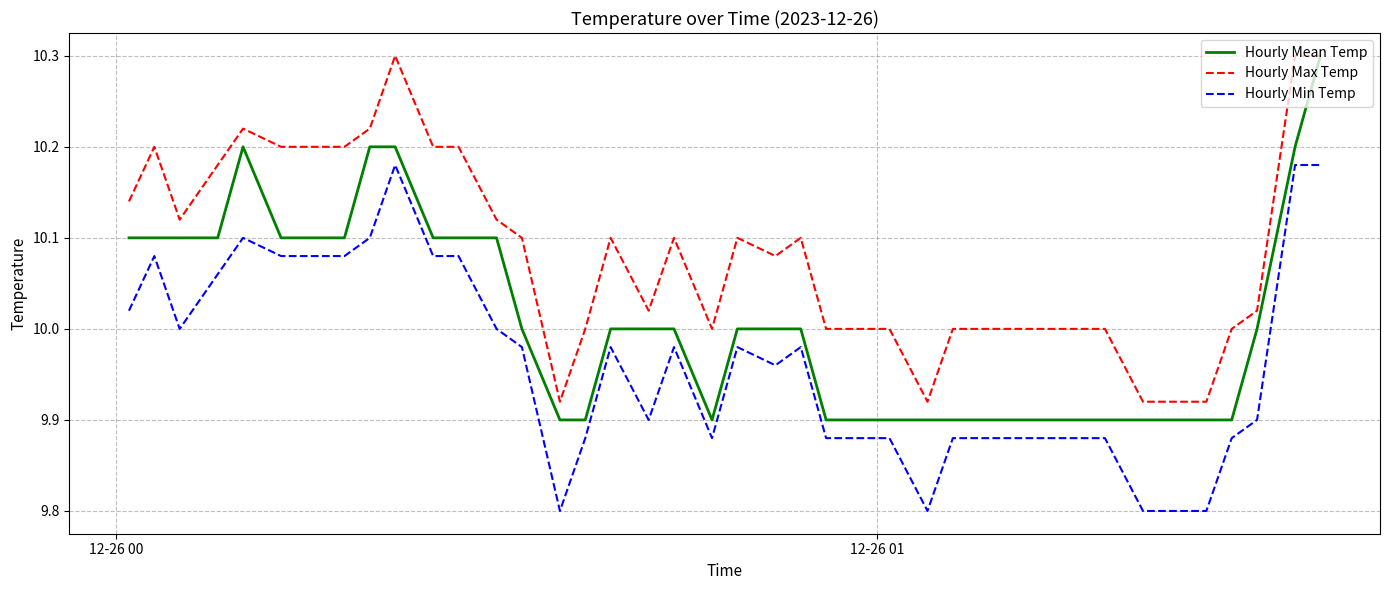

True or false: Hourly Min Temp and Hourly Mean Temp intersect in this chart.

False